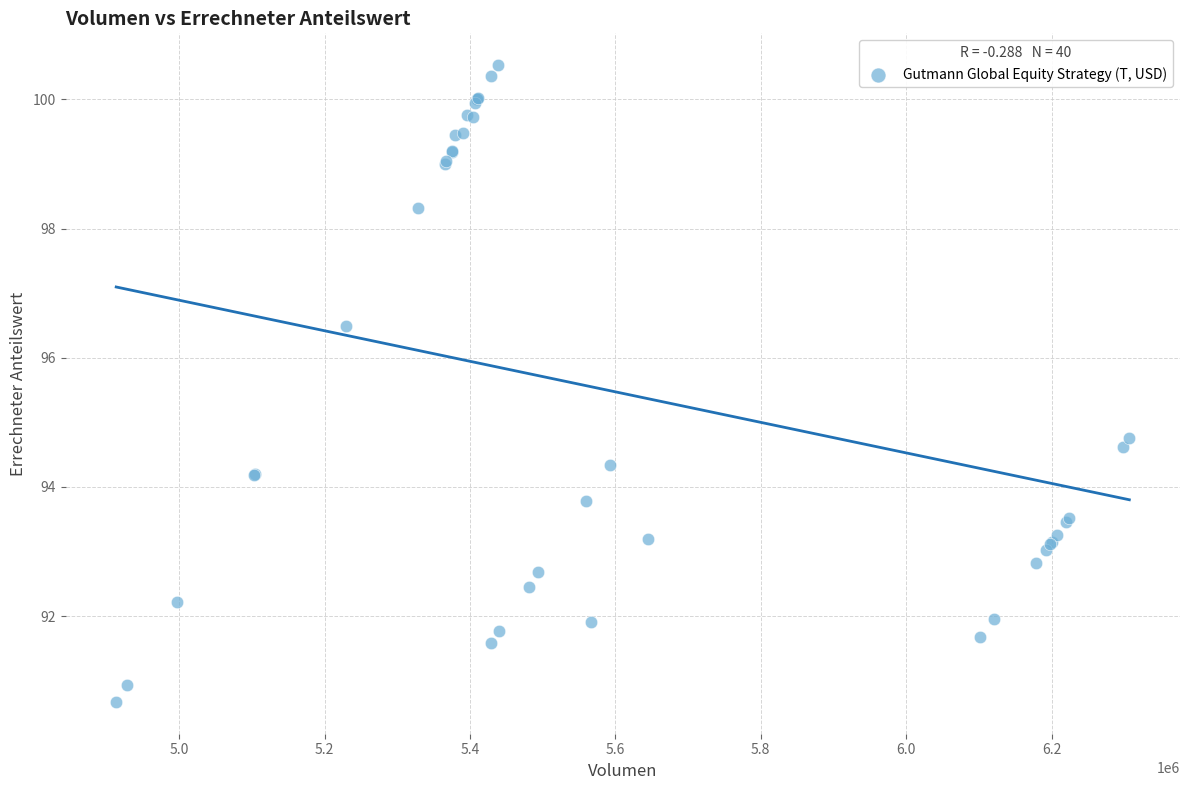

What Y value in the scatter plot is closest to 95?

94.8